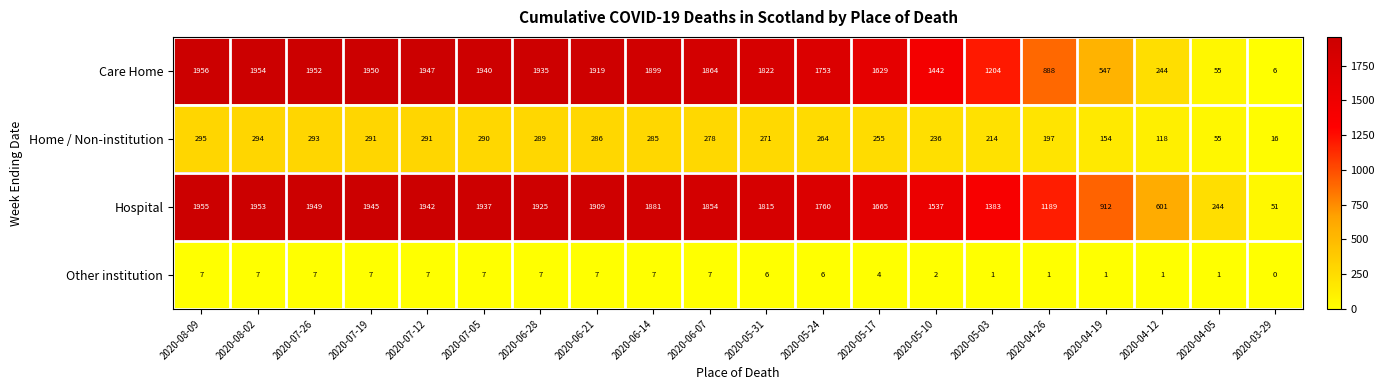

At how many categories does at least one series exceed 82?

19